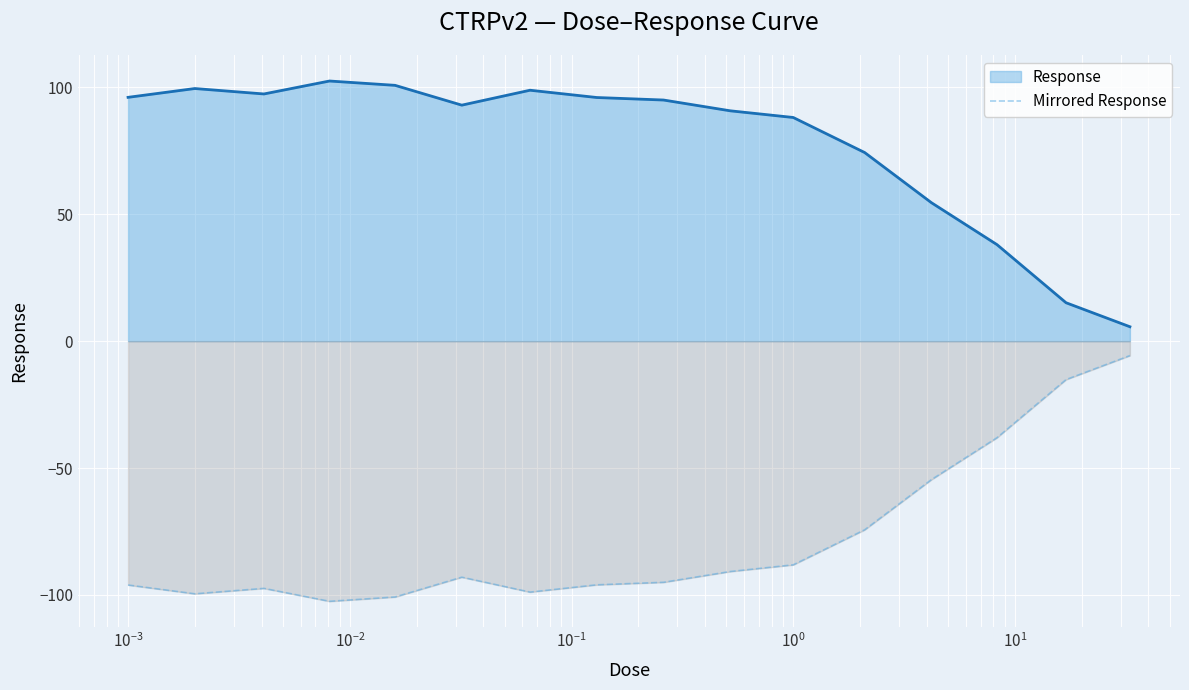

List the series in order of their peak value, lowest first.

Mirrored Response, Response